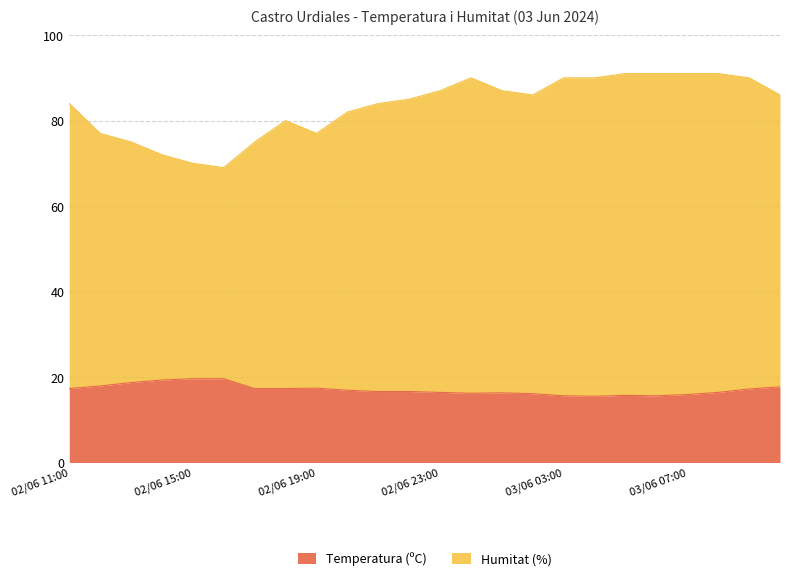

At which category does Temperatura (ºC) reach its first local valley?

03/06 06:00